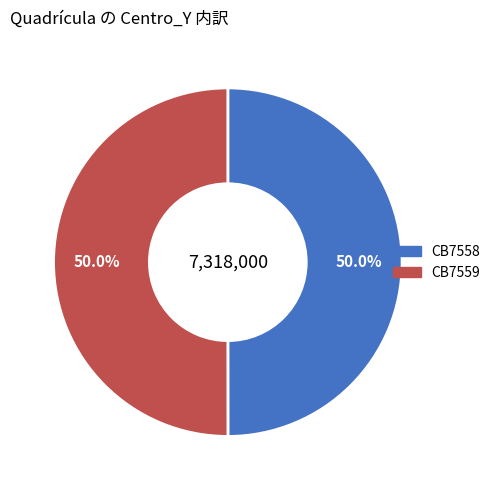

What percentage is the CB7558 slice, to the nearest percent?

50%